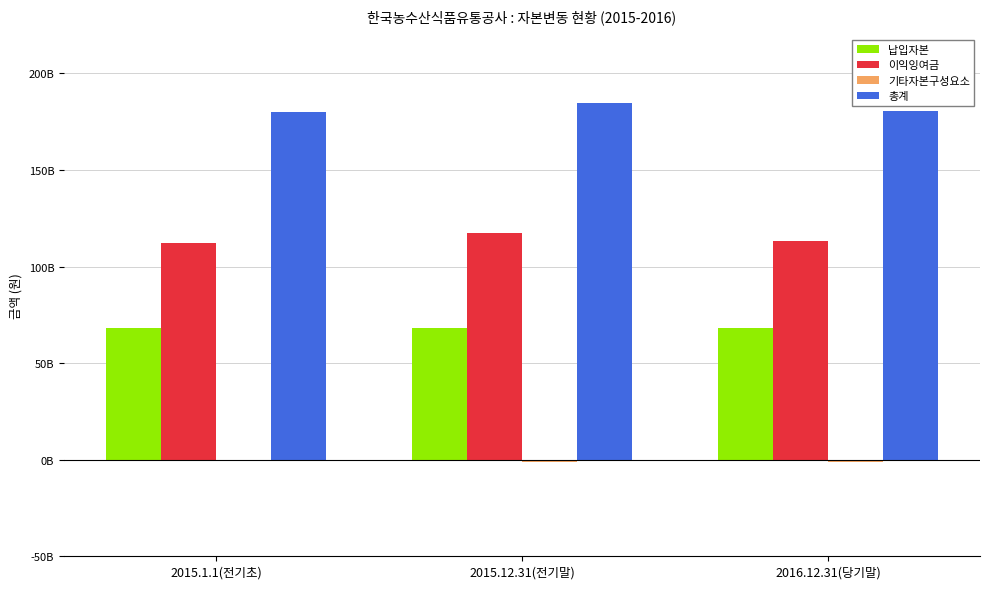

Reading left to right, transcribe all the data shown in this chart.

납입자본: 68337825550	68337825550	68337825550
이익잉여금: 112437196172	117321028434	113388517628
기타자본구성요소: -587831415	-1162553198	-1103476879
총계: 180187190307	184496300786	180622866299